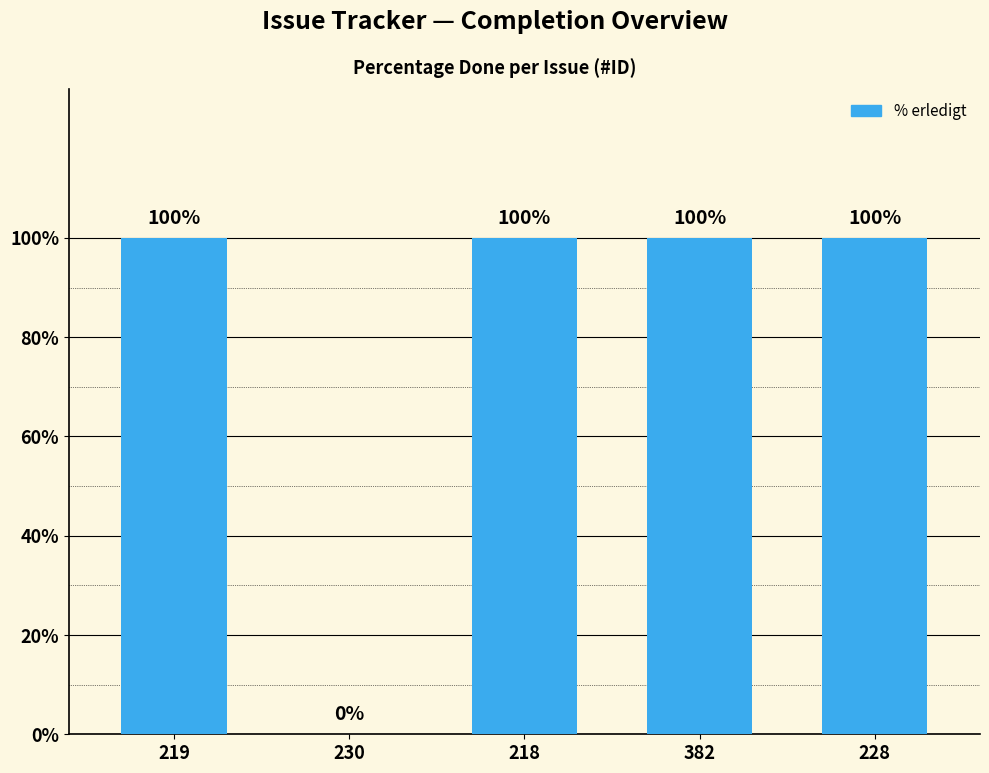

What is the sum of all values?

400